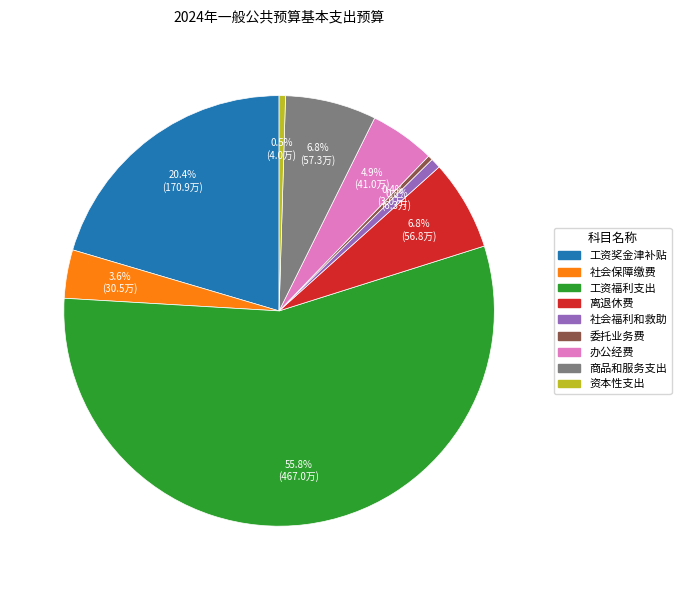

What percentage do 离退休费 and 办公经费 together represent?

11.7%